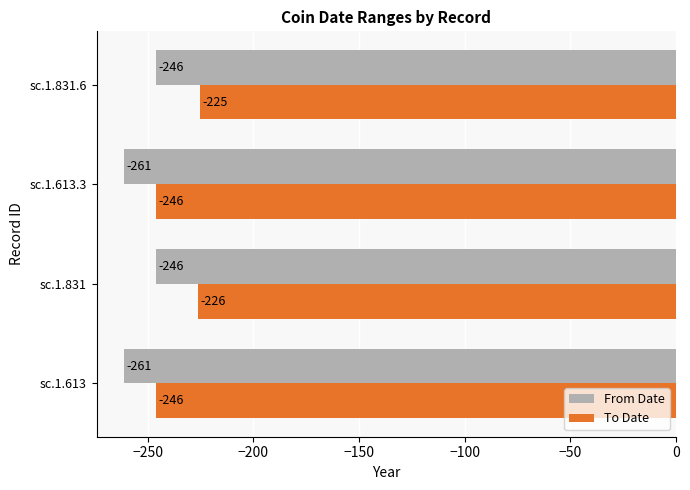

What is the smallest value displayed?

-261